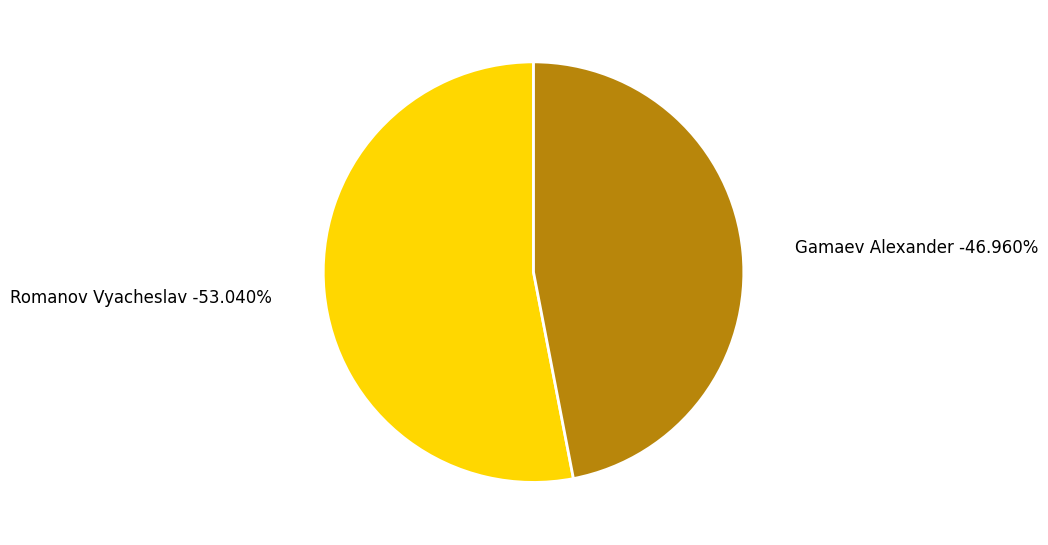

What percentage is NOT represented by Romanov Vyacheslav?

47.0%